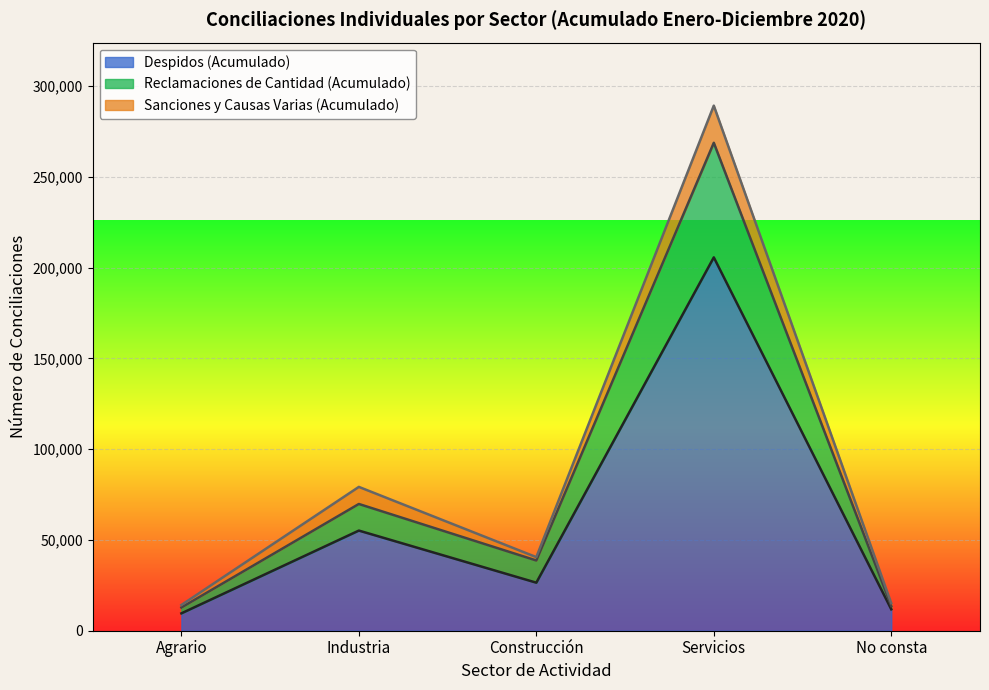

Reading left to right, list the values for the Despidos (Acumulado) series.

9568	55165	26464	205656	11790